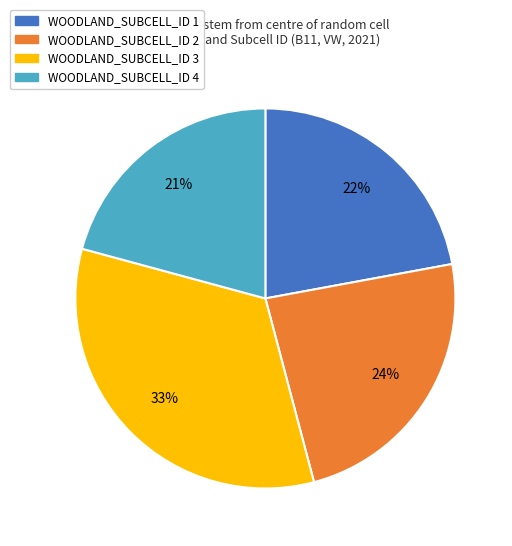

Which category has the smallest portion of the pie?

WOODLAND_SUBCELL_ID 4